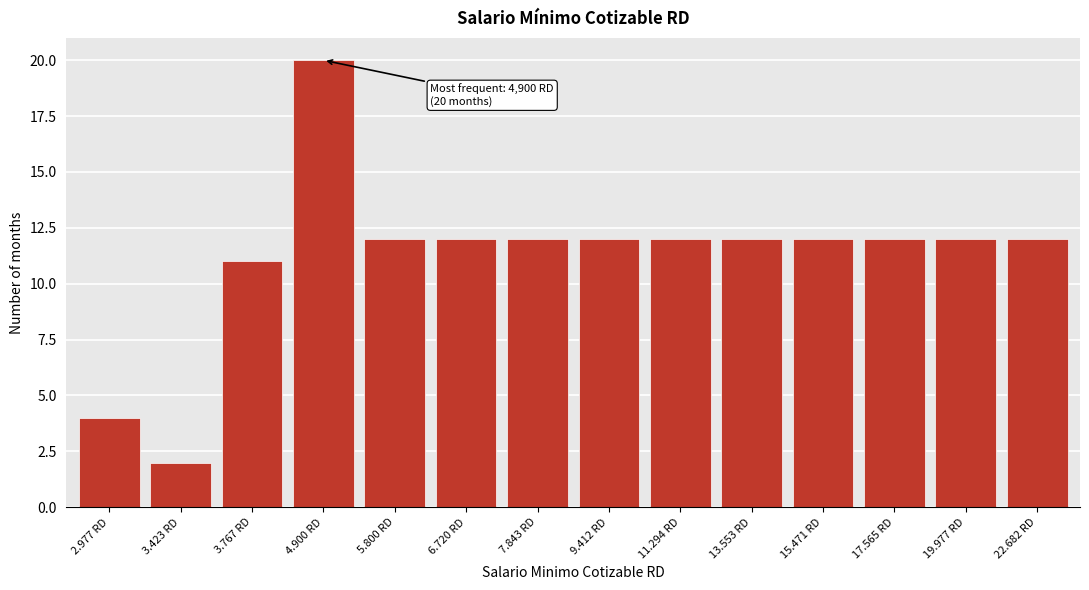

Reading left to right, what are all the values shown in this chart?

4	2	11	20	12	12	12	12	12	12	12	12	12	12